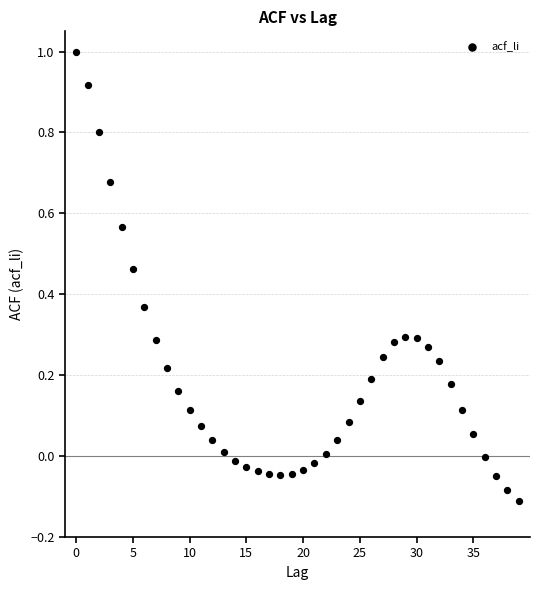

What is the range of Y values (max minus min)?

1.1